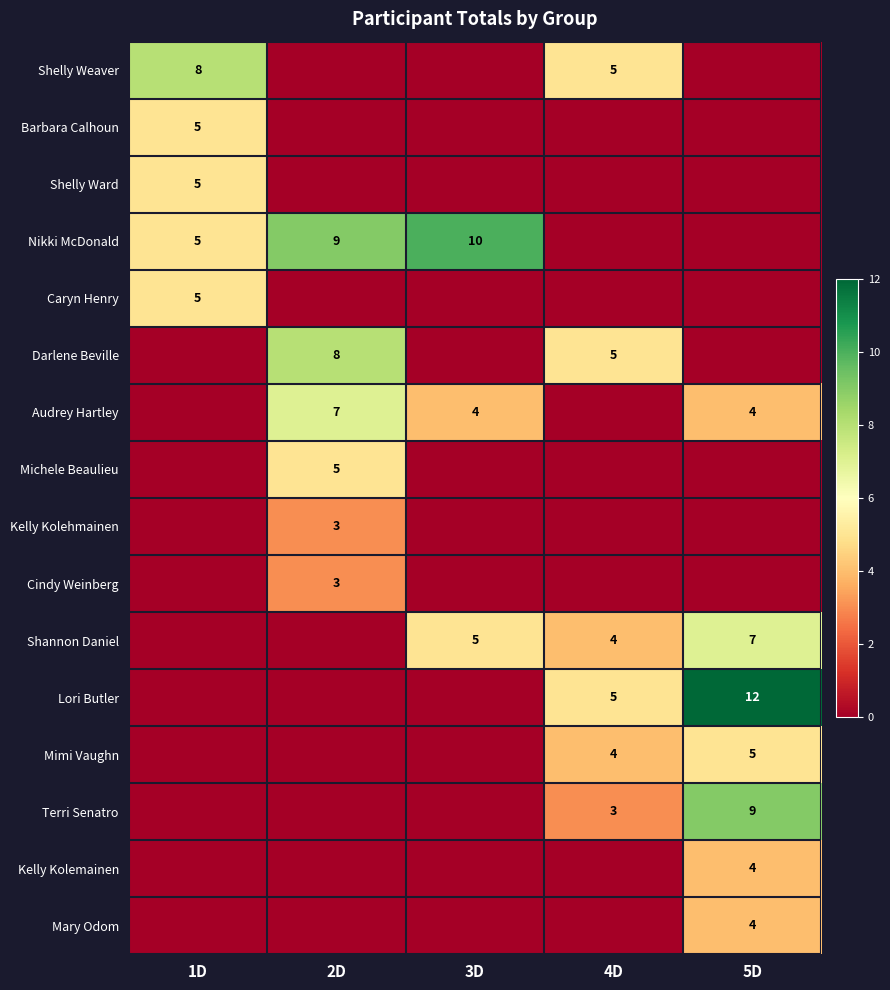

Read the Shannon Daniel value at 3D.

5